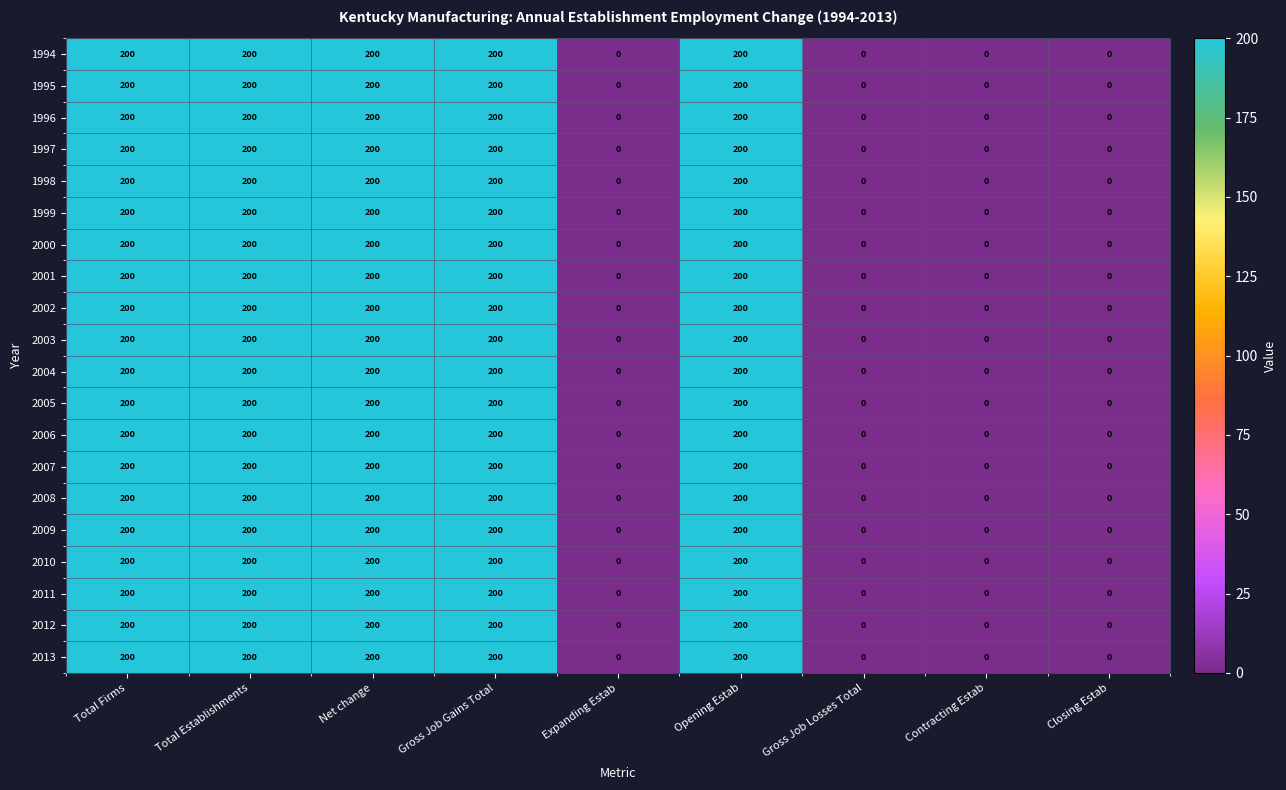

What is the average value of the 2008 series?

111